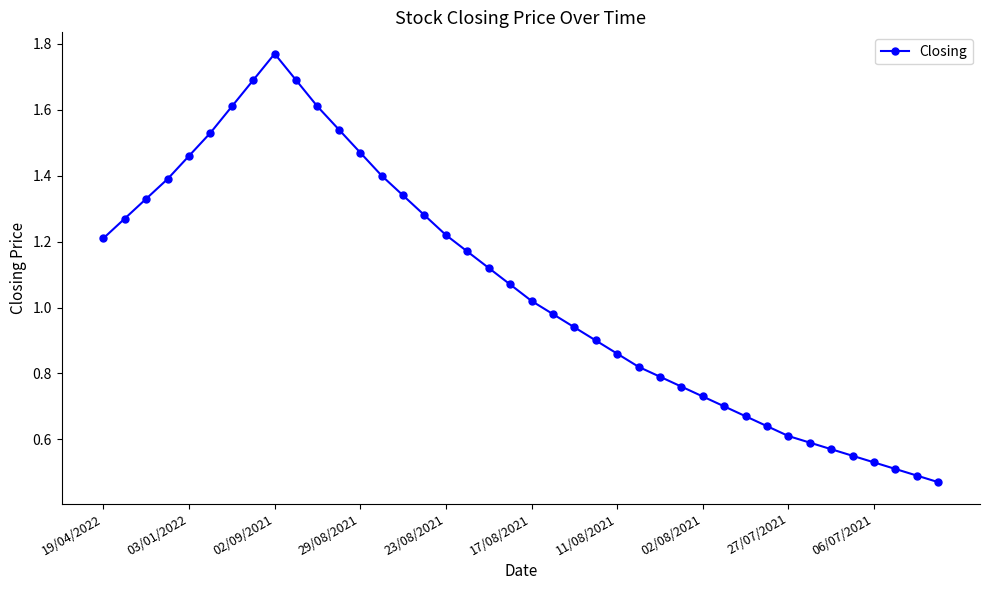

What is the sum of all values?

42.3